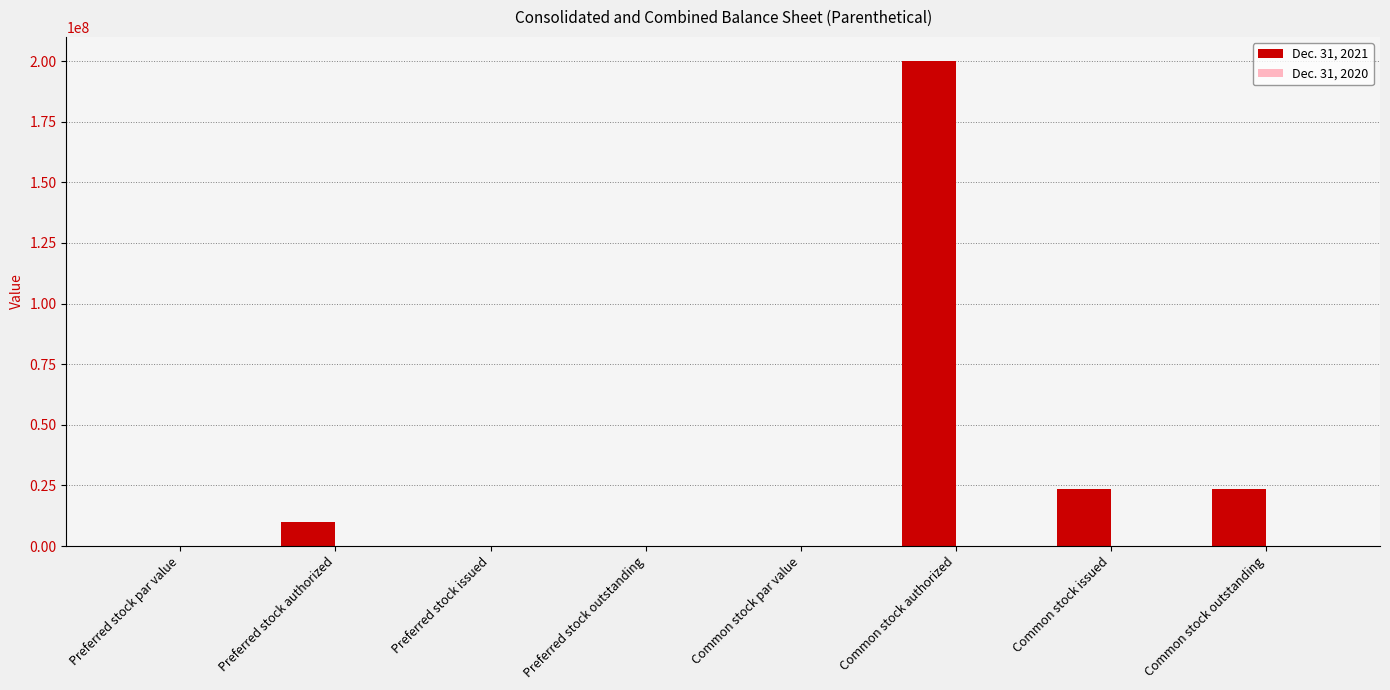

Does the chart contain stacked bars?

No